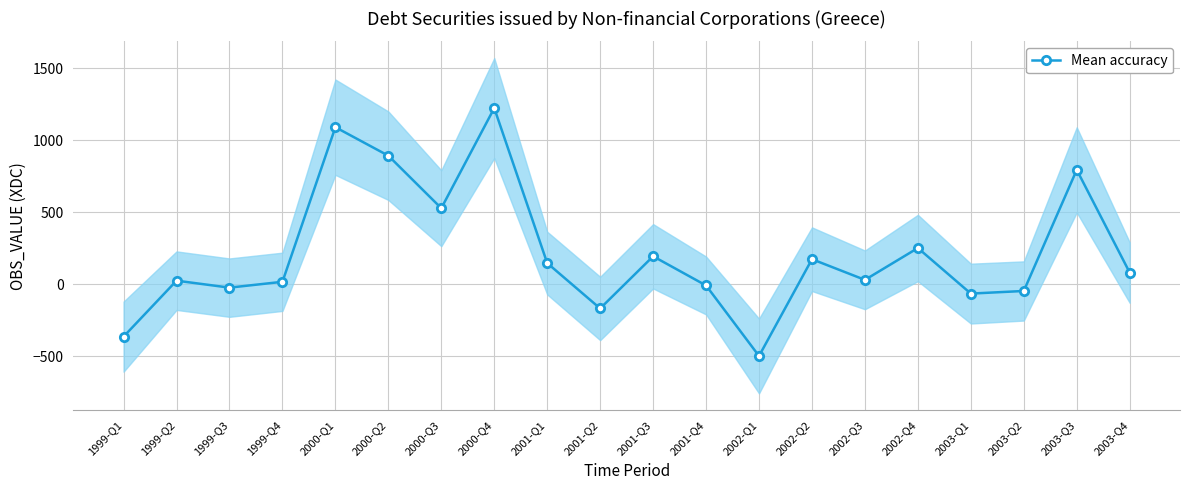

Reading left to right, what are all the values shown in this chart?

-362.2	26.2	-22.1	18.4	1091.5	893.7	529.1	1224.2	148.2	-166.7	195.4	-7.2	-496.7	175.2	31.8	252.9	-63.5	-45.3	795.6	82.4